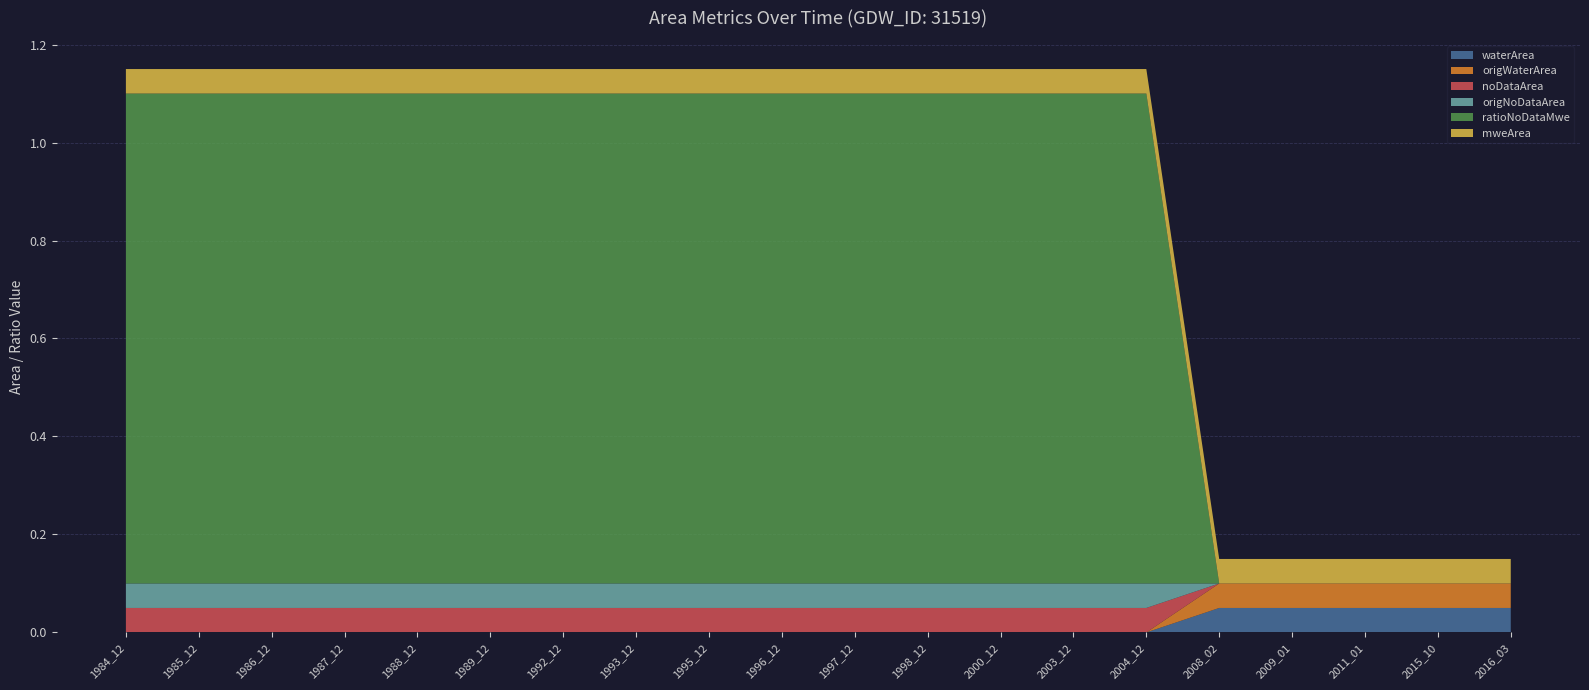

Reading left to right, list all the values displayed in this chart.

waterArea: 1984_12=0.0	1985_12=0.0	1986_12=0.0	1987_12=0.0	1988_12=0.0	1989_12=0.0	1992_12=0.0	1993_12=0.0	1995_12=0.0	1996_12=0.0	1997_12=0.0	1998_12=0.0	2000_12=0.0	2003_12=0.0	2004_12=0.0	2008_02=0.1	2009_01=0.1	2011_01=0.1	2015_10=0.1	2016_03=0.1
origWaterArea: 1984_12=0.0	1985_12=0.0	1986_12=0.0	1987_12=0.0	1988_12=0.0	1989_12=0.0	1992_12=0.0	1993_12=0.0	1995_12=0.0	1996_12=0.0	1997_12=0.0	1998_12=0.0	2000_12=0.0	2003_12=0.0	2004_12=0.0	2008_02=0.1	2009_01=0.1	2011_01=0.1	2015_10=0.1	2016_03=0.1
noDataArea: 1984_12=0.1	1985_12=0.1	1986_12=0.1	1987_12=0.1	1988_12=0.1	1989_12=0.1	1992_12=0.1	1993_12=0.1	1995_12=0.1	1996_12=0.1	1997_12=0.1	1998_12=0.1	2000_12=0.1	2003_12=0.1	2004_12=0.1	2008_02=0.0	2009_01=0.0	2011_01=0.0	2015_10=0.0	2016_03=0.0
origNoDataArea: 1984_12=0.1	1985_12=0.1	1986_12=0.1	1987_12=0.1	1988_12=0.1	1989_12=0.1	1992_12=0.1	1993_12=0.1	1995_12=0.1	1996_12=0.1	1997_12=0.1	1998_12=0.1	2000_12=0.1	2003_12=0.1	2004_12=0.1	2008_02=0.0	2009_01=0.0	2011_01=0.0	2015_10=0.0	2016_03=0.0
ratioNoDataMwe: 1984_12=1.0	1985_12=1.0	1986_12=1.0	1987_12=1.0	1988_12=1.0	1989_12=1.0	1992_12=1.0	1993_12=1.0	1995_12=1.0	1996_12=1.0	1997_12=1.0	1998_12=1.0	2000_12=1.0	2003_12=1.0	2004_12=1.0	2008_02=0.0	2009_01=0.0	2011_01=0.0	2015_10=0.0	2016_03=0.0
mweArea: 1984_12=0.1	1985_12=0.1	1986_12=0.1	1987_12=0.1	1988_12=0.1	1989_12=0.1	1992_12=0.1	1993_12=0.1	1995_12=0.1	1996_12=0.1	1997_12=0.1	1998_12=0.1	2000_12=0.1	2003_12=0.1	2004_12=0.1	2008_02=0.1	2009_01=0.1	2011_01=0.1	2015_10=0.1	2016_03=0.1